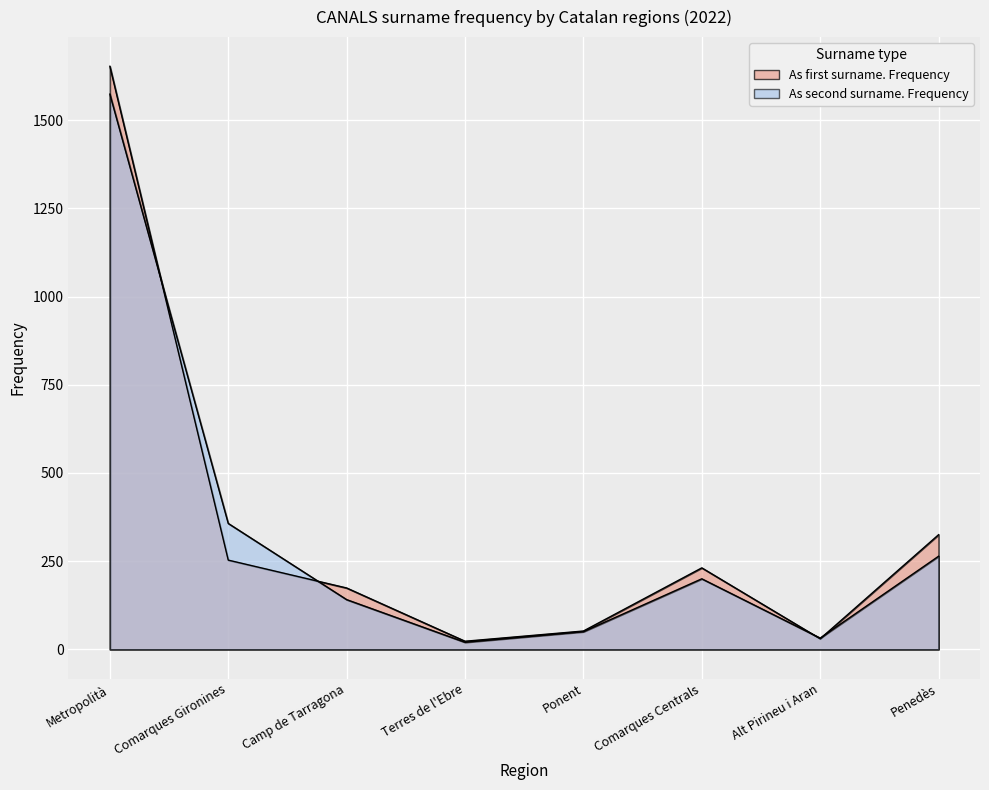

Which has a higher value, Ponent or Metropolità?

Metropolità